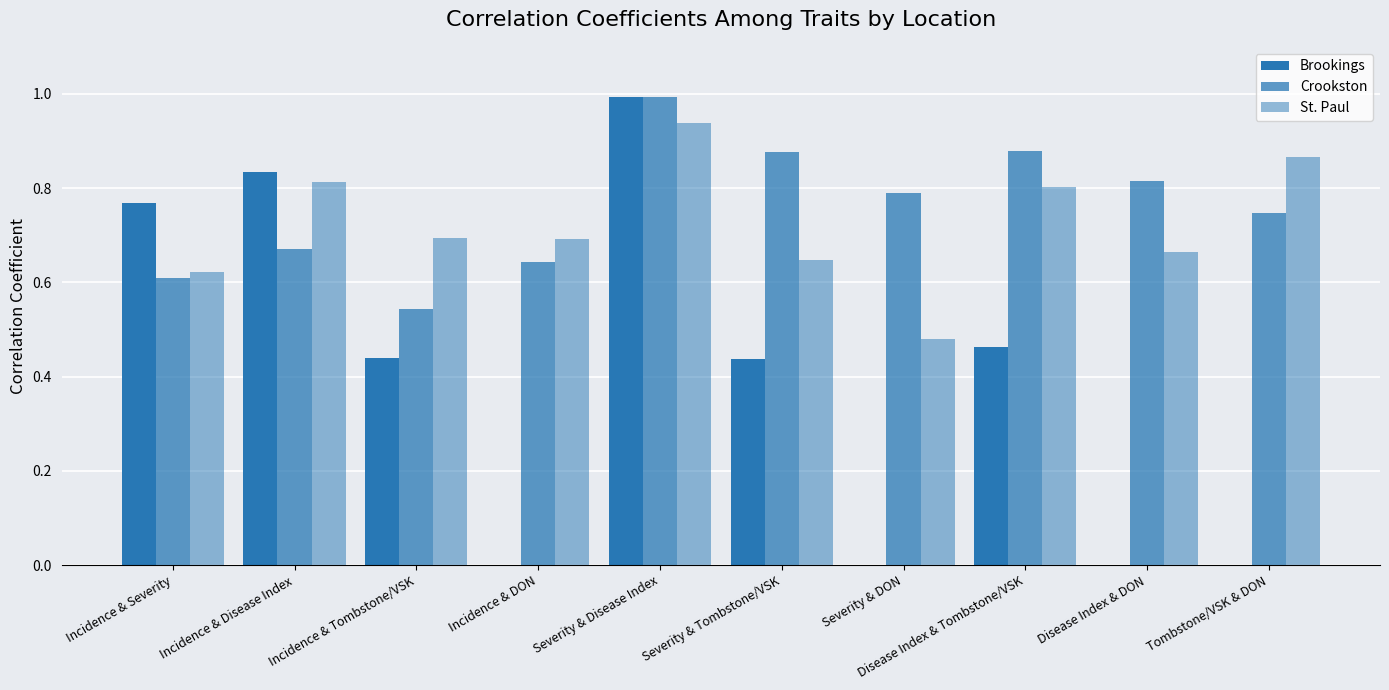

What position from the left is Incidence & Tombstone/VSK?

3